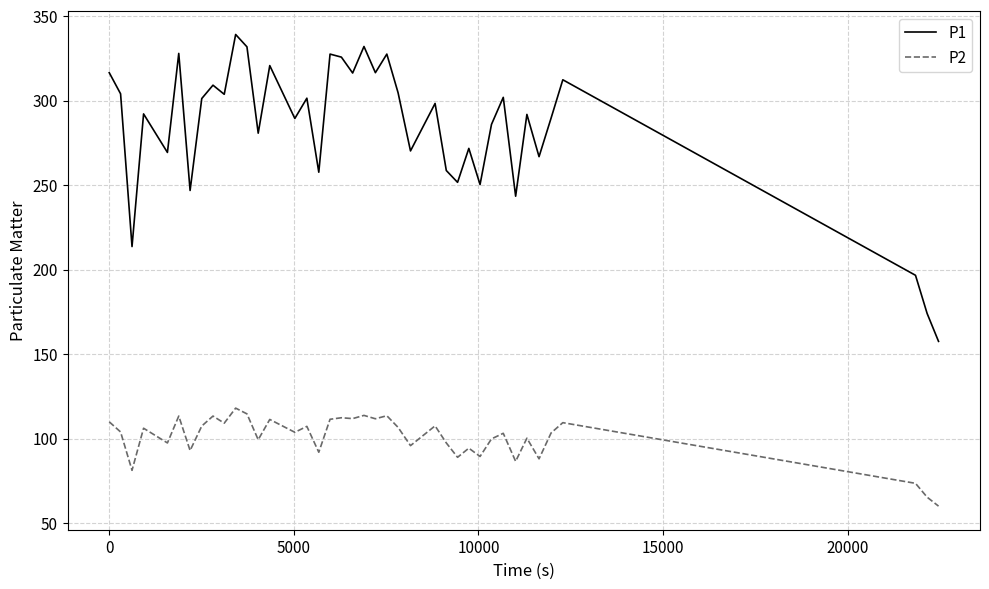

Does the chart have visible grid lines?

Yes